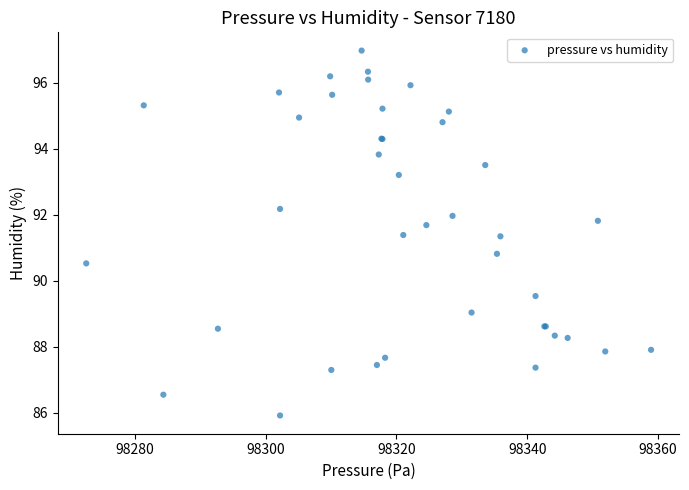

What Y value in the scatter plot is closest to 91?

90.8